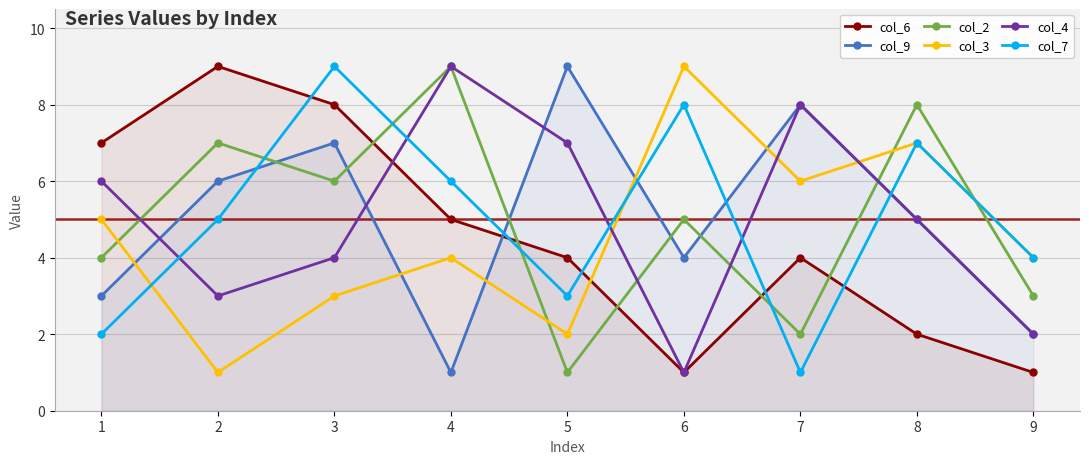

Does the chart display data point markers on the line(s)?

Yes